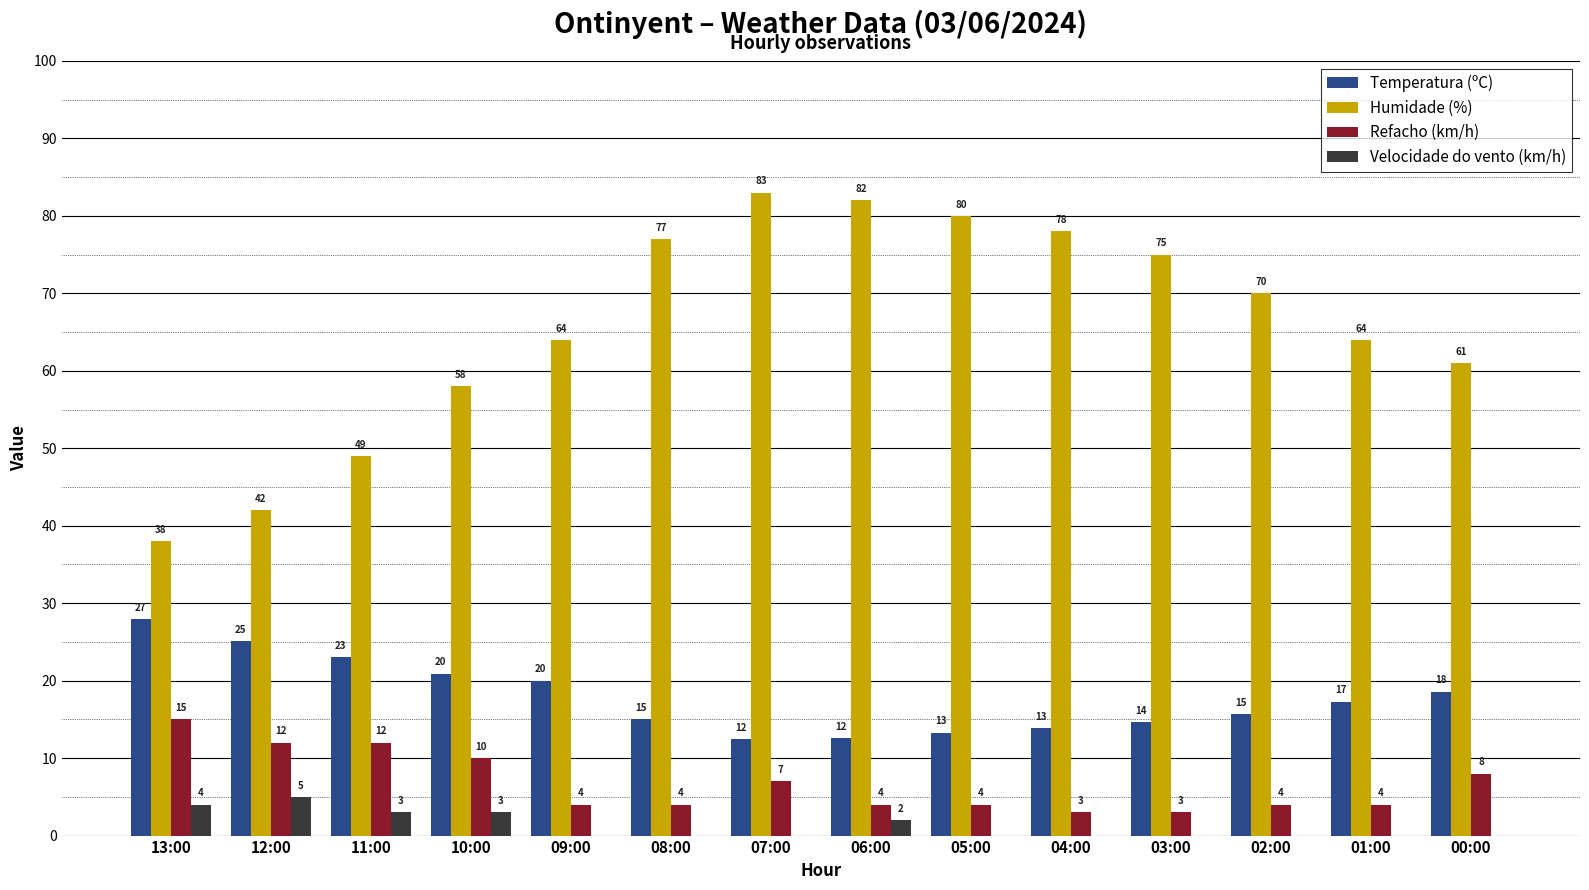

What are all the series names shown in the legend?

Temperatura (ºC), Humidade (%), Refacho (km/h), Velocidade do vento (km/h)